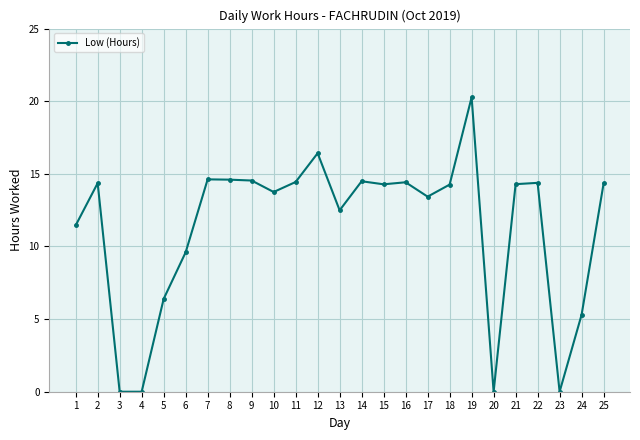

At which category does the data reach its first local peak?

2